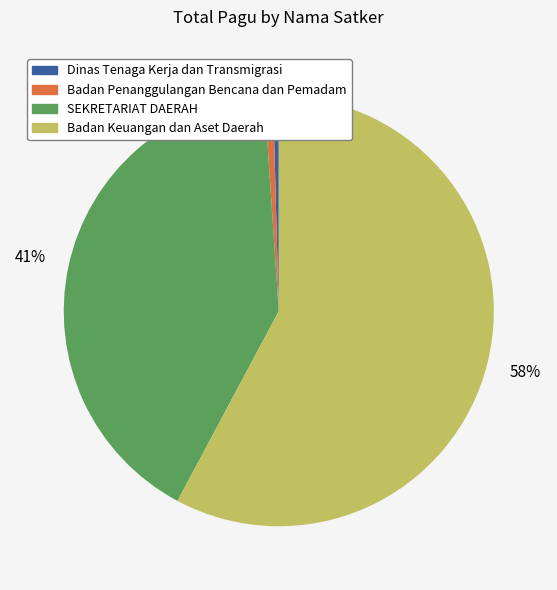

To the nearest percent, what is the average slice percentage?

25%